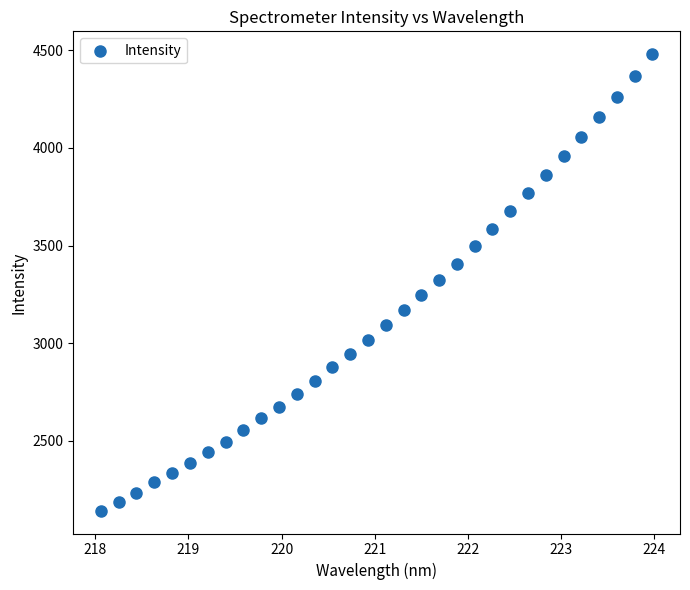

What is the range of X values (max minus min)?

5.9